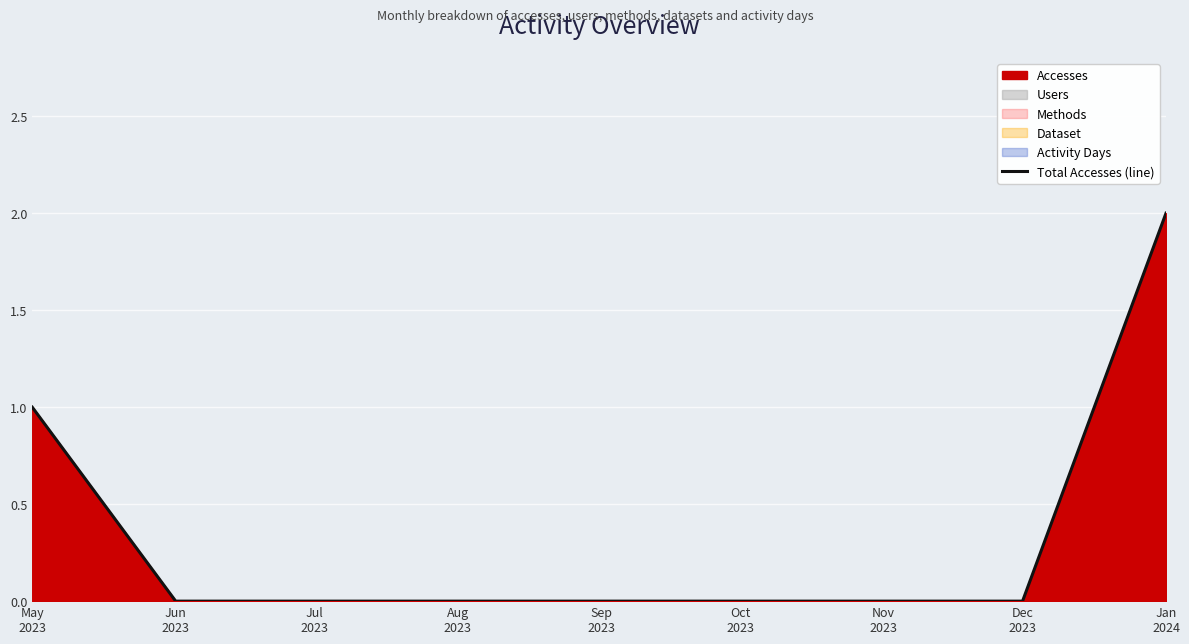

How many positive values are there?

2